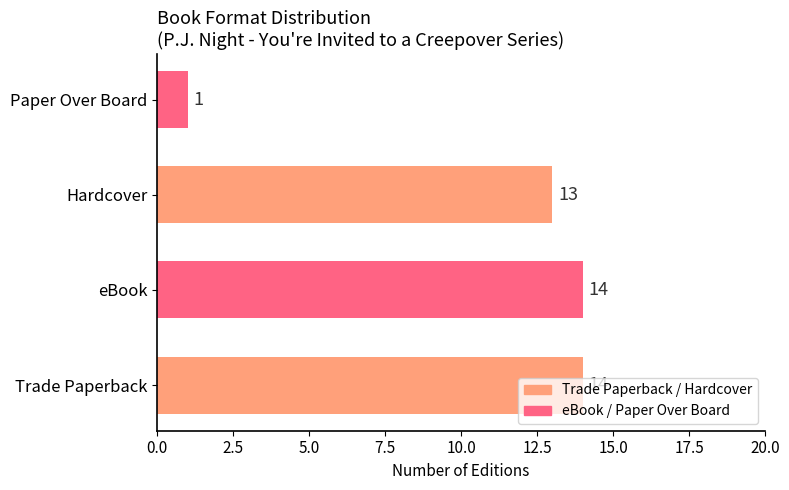

What is the maximum value shown in the chart?

14